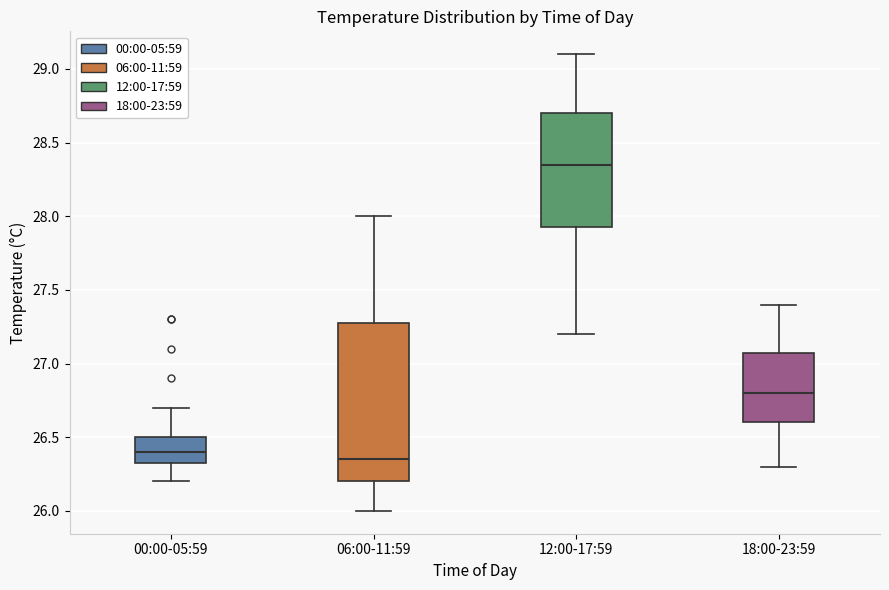

Where does the upper whisker of the box for 18:00-23:59 end on the y-axis? The values are not printed on the chart, so give them approximately, as read against the axis.

27.40